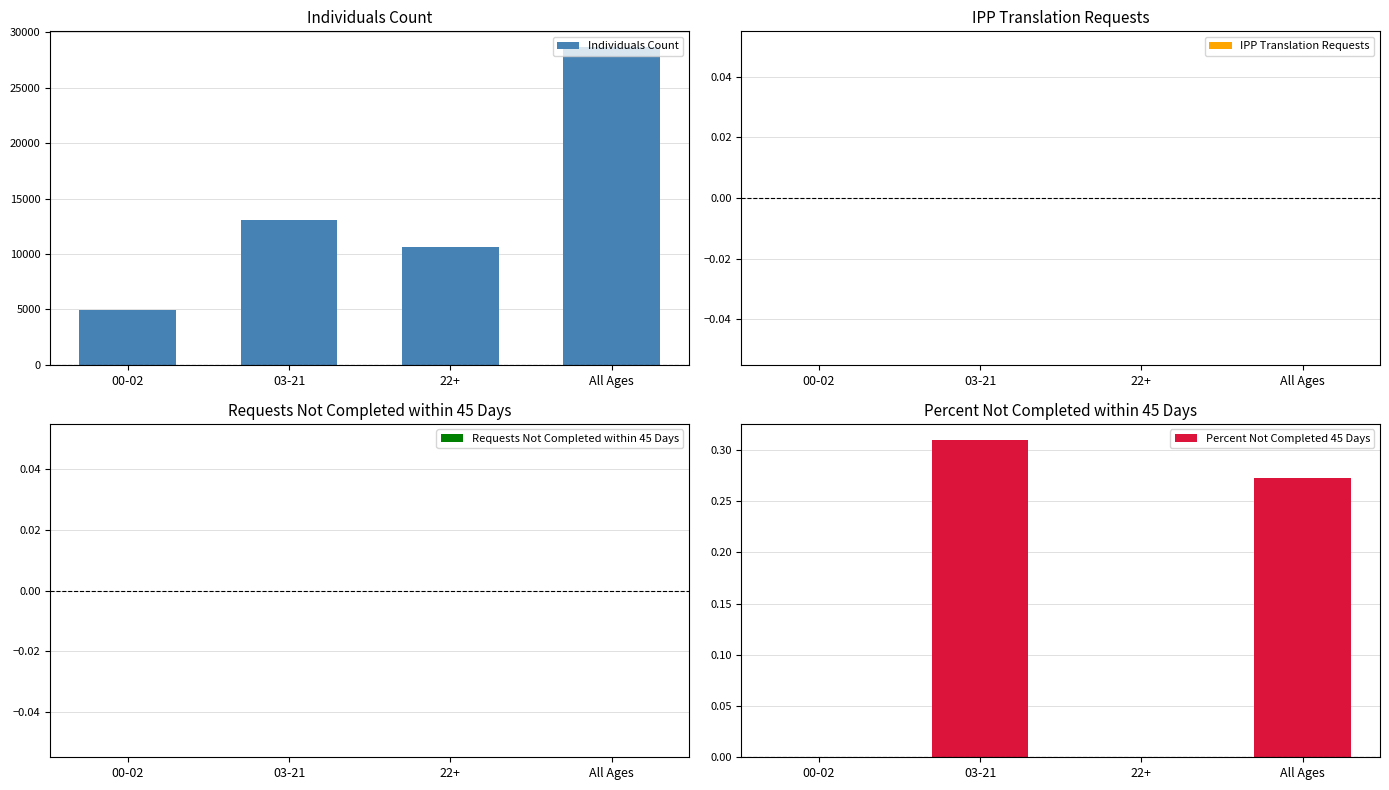

Where is IPP Translation Requests nearest to the value 0?

00-02